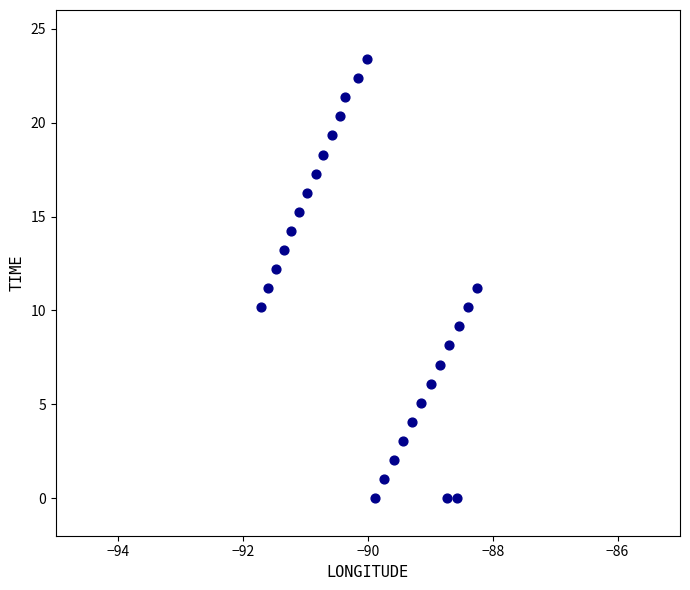

What is the range of Y values (max minus min)?

23.4